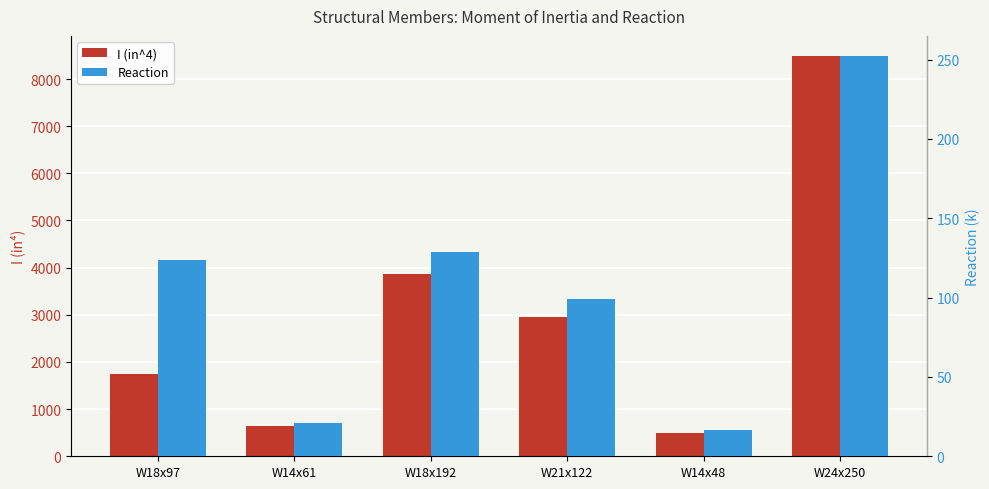

The value of I (in^4) at W14x48 is 484.0. True or false?

True